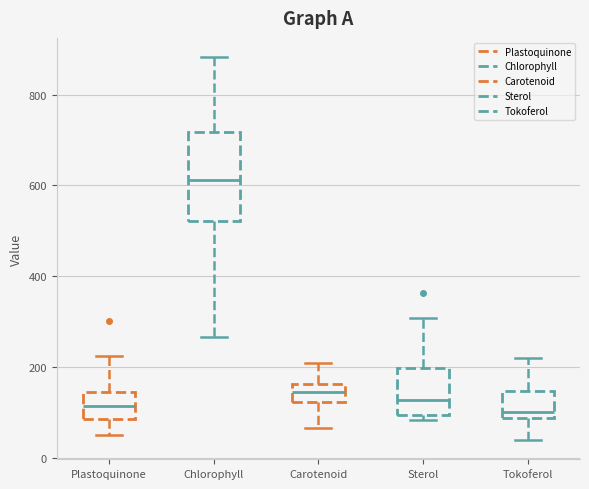

Comparing the boxes themselves (not the whiskers), which one is the tallest?

Chlorophyll